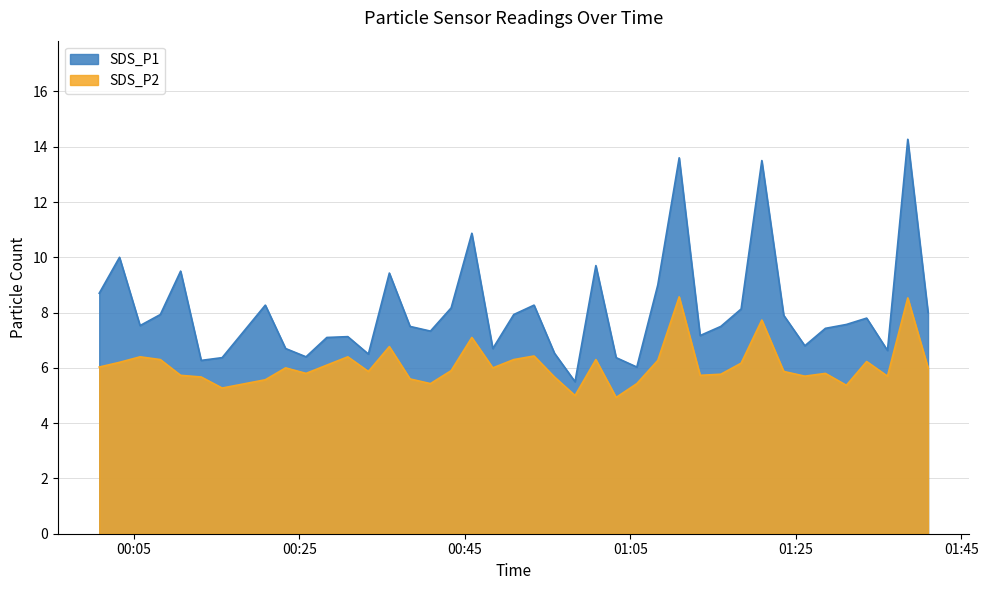

Which series has the largest total across all categories?

SDS_P1